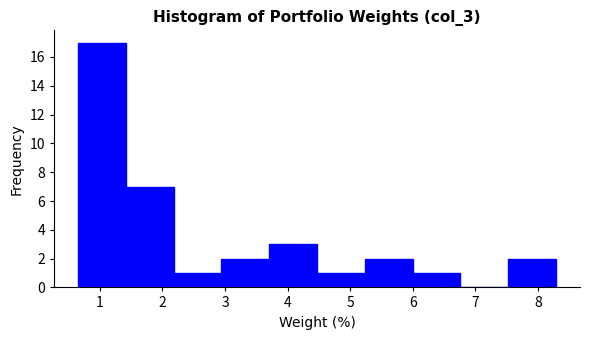

Reading left to right, list every bar in this chart as the range it spans on the x-axis followed by its height. Neither the bar edges nor the heights are printed on the chart, so give them approximately, as read against the axes.

0.7 to 1.4: 17
1.4 to 2.2: 7
2.2 to 2.9: 1
2.9 to 3.7: 2
3.7 to 4.5: 3
4.5 to 5.2: 1
5.2 to 6.0: 2
6.0 to 6.8: 1
6.8 to 7.5: 0
7.5 to 8.3: 2